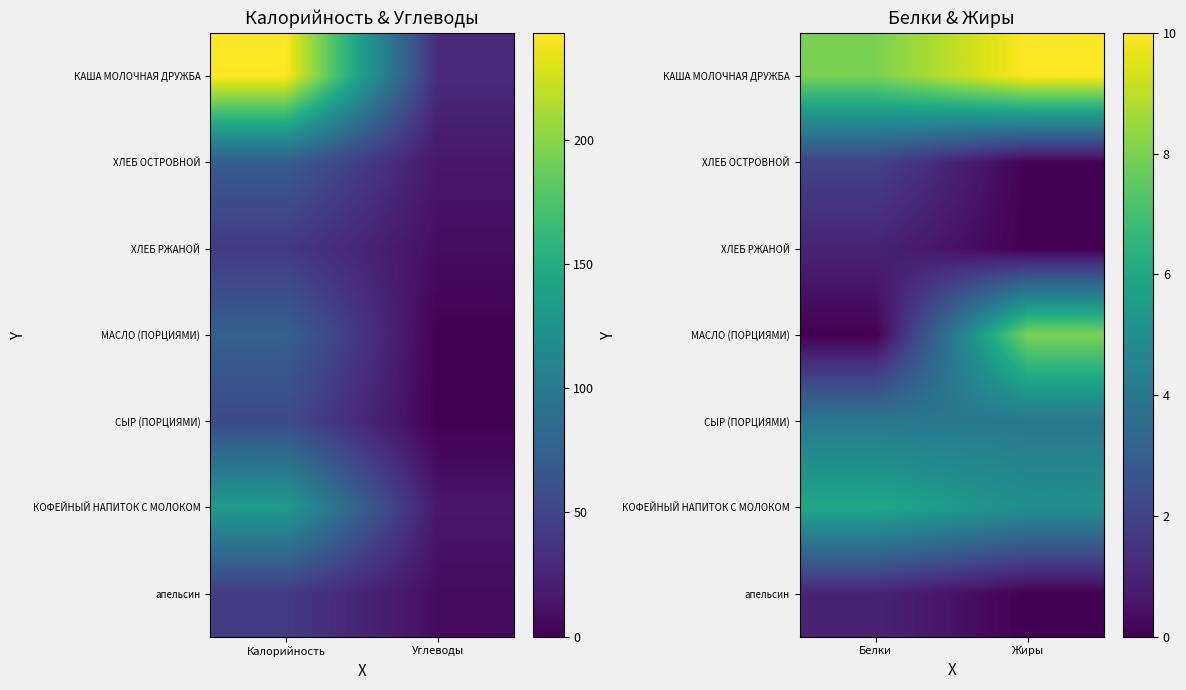

Rank the categories by ХЛЕБ РЖАНОЙ value from lowest to highest.

Жиры, Белки